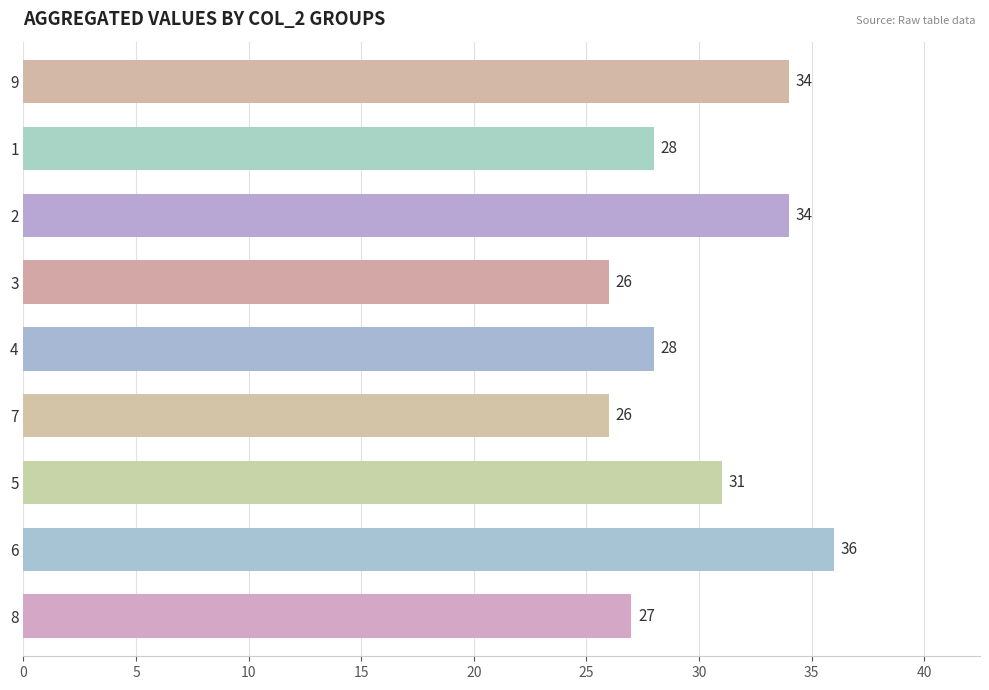

Which has a higher value, 3 or 9?

9